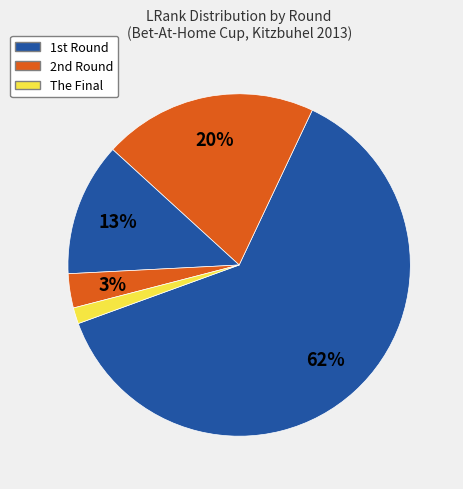

Count the number of slices in the pie.

5